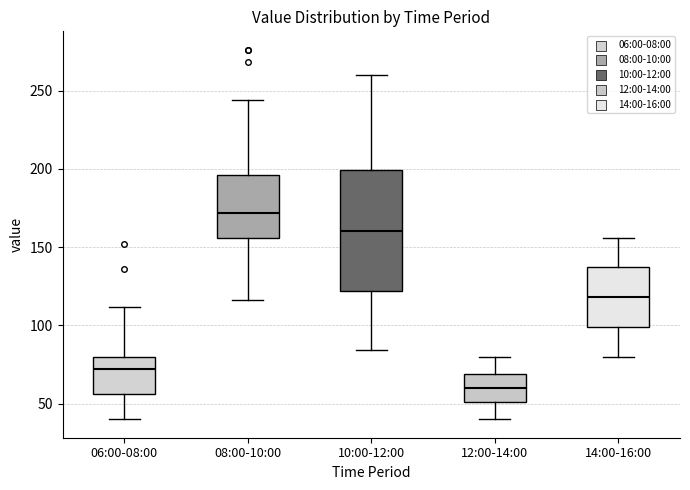

Reading left to right, read every box against the y-axis: the position of its median line, the range the box covers, and the ends of its whiskers. The values are not printed on the chart, so give them approximately, as read against the axis.

06:00-08:00: median 70, box 55 to 80, whiskers 40 to 110
08:00-10:00: median 170, box 155 to 195, whiskers 115 to 245
10:00-12:00: median 160, box 120 to 200, whiskers 85 to 260
12:00-14:00: median 60, box 50 to 70, whiskers 40 to 80
14:00-16:00: median 120, box 100 to 135, whiskers 80 to 155